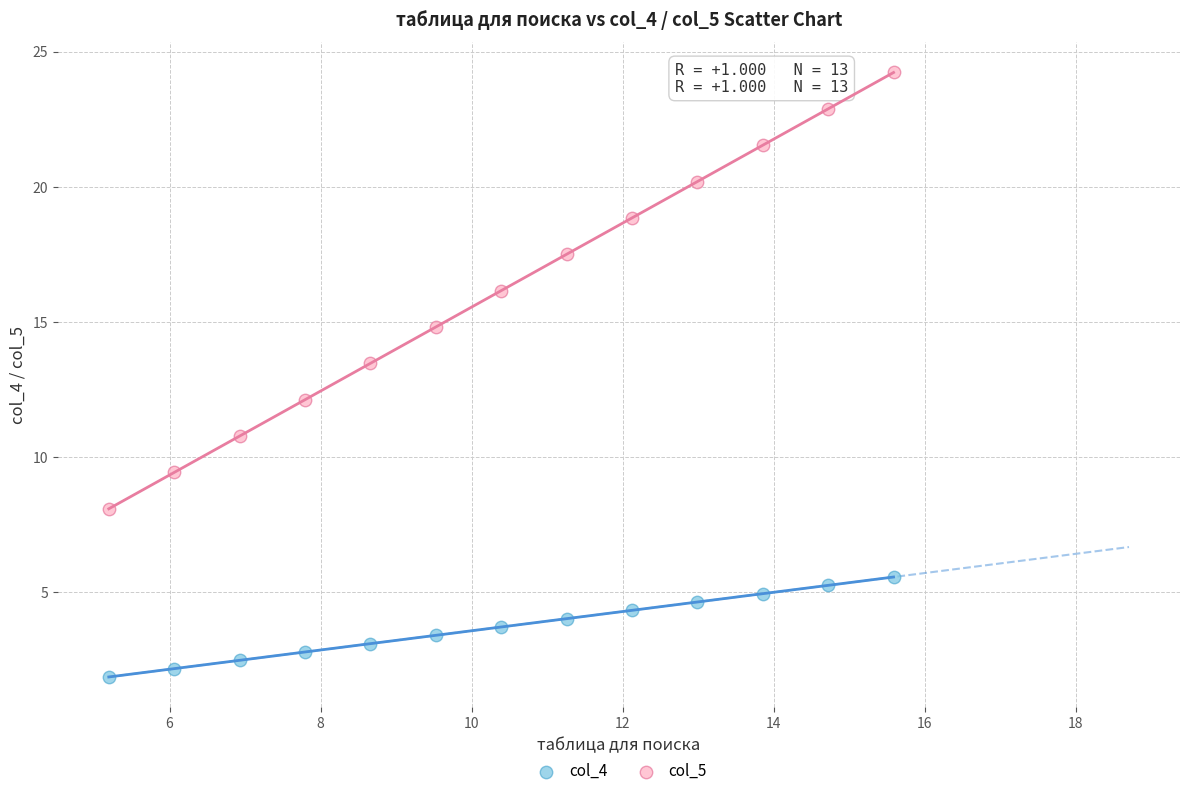

What are all the series names shown in the legend?

col_4, col_5